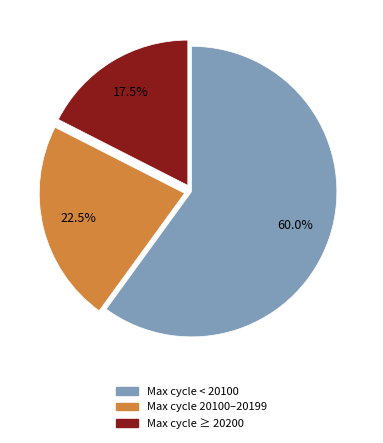

Rank the categories by value from highest to lowest.

Max cycle < 20100, Max cycle 20100–20199, Max cycle ≥ 20200